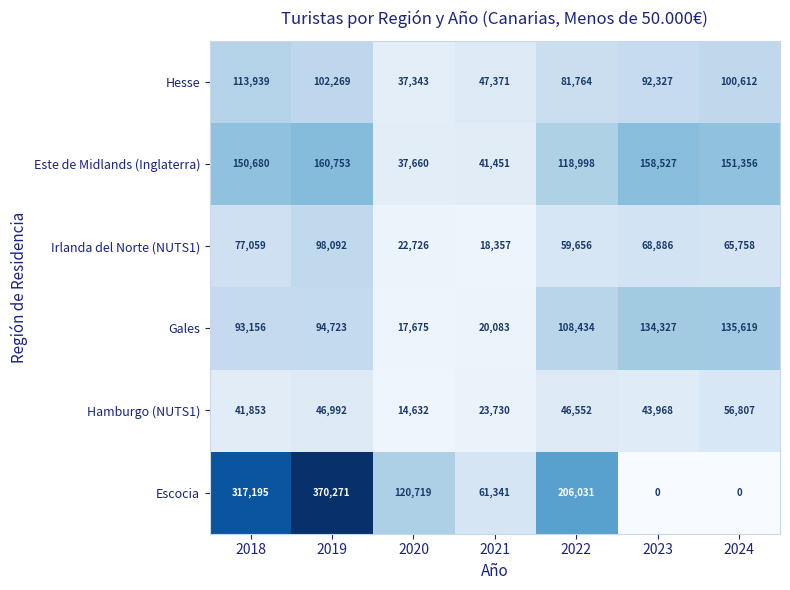

The value of Hesse at 2022 is 46302. True or false?

False